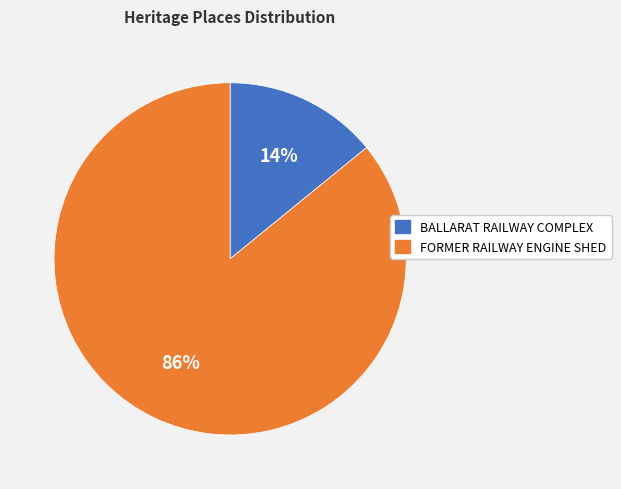

What is the smallest slice in the pie chart?

BALLARAT RAILWAY COMPLEX